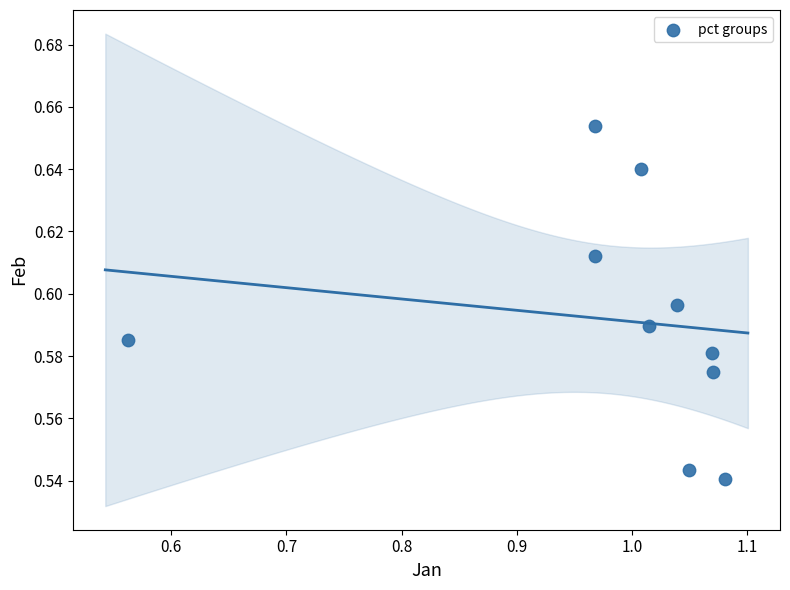

What is the average X value?

1.0